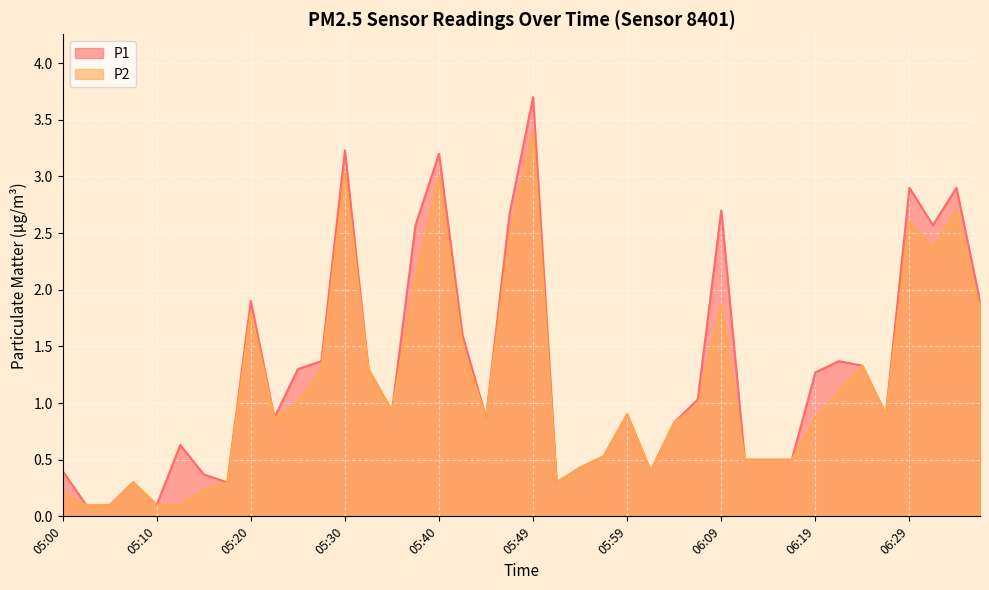

Reading left to right, list all the values displayed in this chart.

P1: 0.4	0.1	0.1	0.3	0.1	0.6	0.4	0.3	1.9	0.9	1.3	1.4	3.2	1.3	0.9	2.6	3.2	1.6	0.9	2.7	3.7	0.3	0.4	0.5	0.9	0.4	0.8	1.0	2.7	0.5	0.5	0.5	1.3	1.4	1.3	0.9	2.9	2.6	2.9	1.9
P2: 0.2	0.1	0.1	0.3	0.1	0.1	0.2	0.3	1.8	0.9	1.0	1.3	3.0	1.3	0.9	2.1	3.0	1.5	0.9	2.5	3.4	0.3	0.4	0.5	0.9	0.4	0.8	1.0	1.9	0.5	0.5	0.5	0.9	1.1	1.3	0.9	2.6	2.4	2.7	1.8